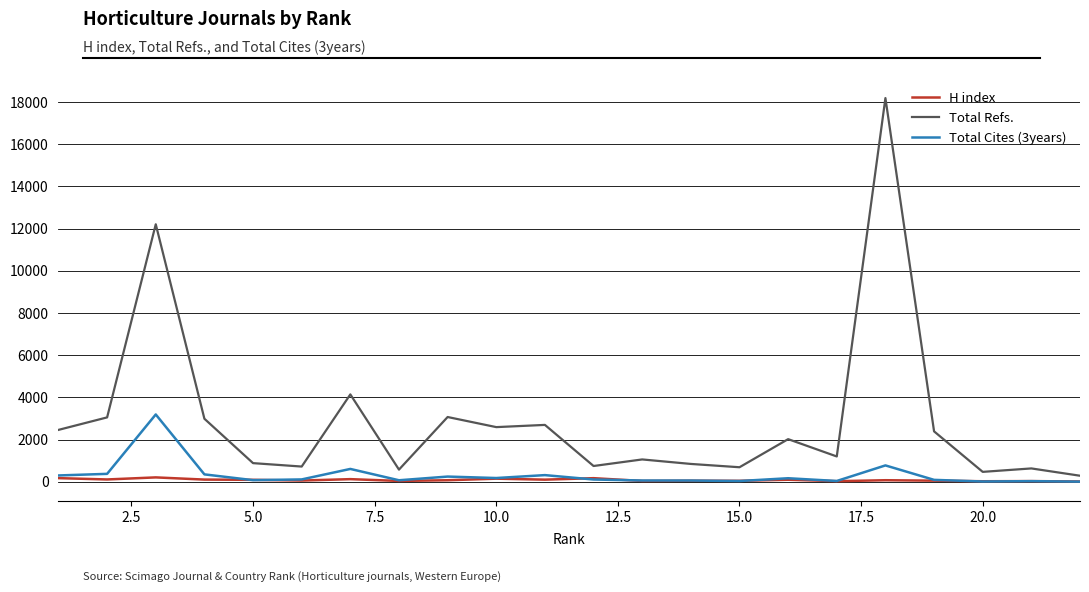

What is the difference between the maximum and minimum values in the H index series?

194